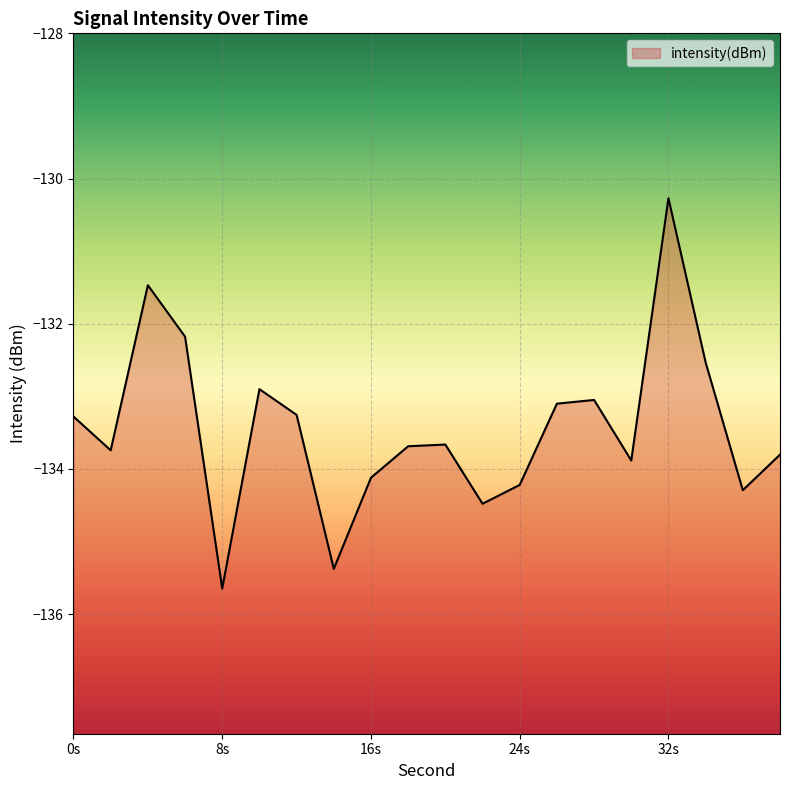

Reading right to left, extract all data points from this chart.

-133.8	-134.3	-132.5	-130.3	-133.9	-133.0	-133.1	-134.2	-134.5	-133.7	-133.7	-134.1	-135.4	-133.3	-132.9	-135.6	-132.2	-131.5	-133.7	-133.3